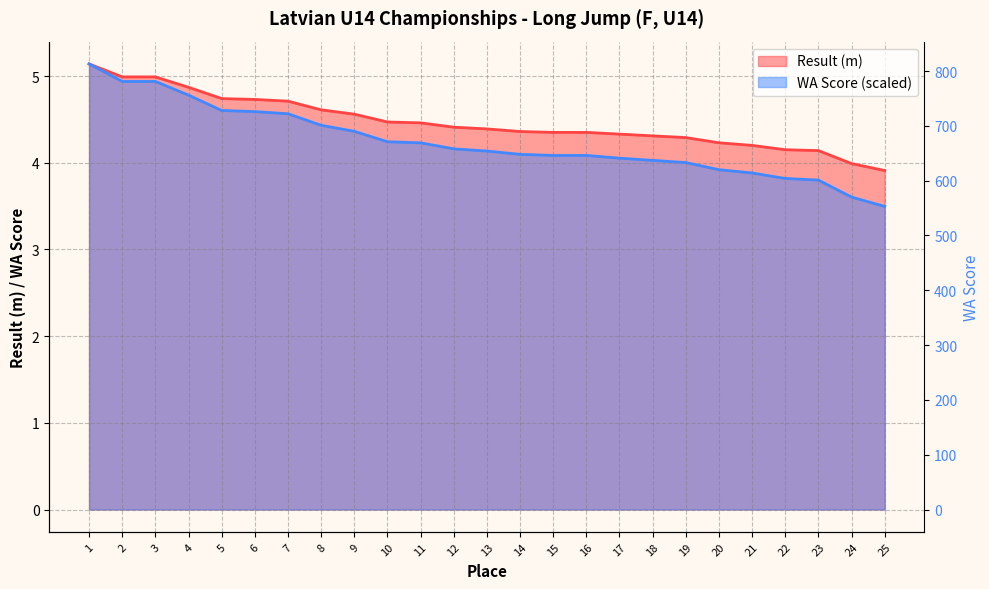

True or false: Result and WA cross at least once.

False